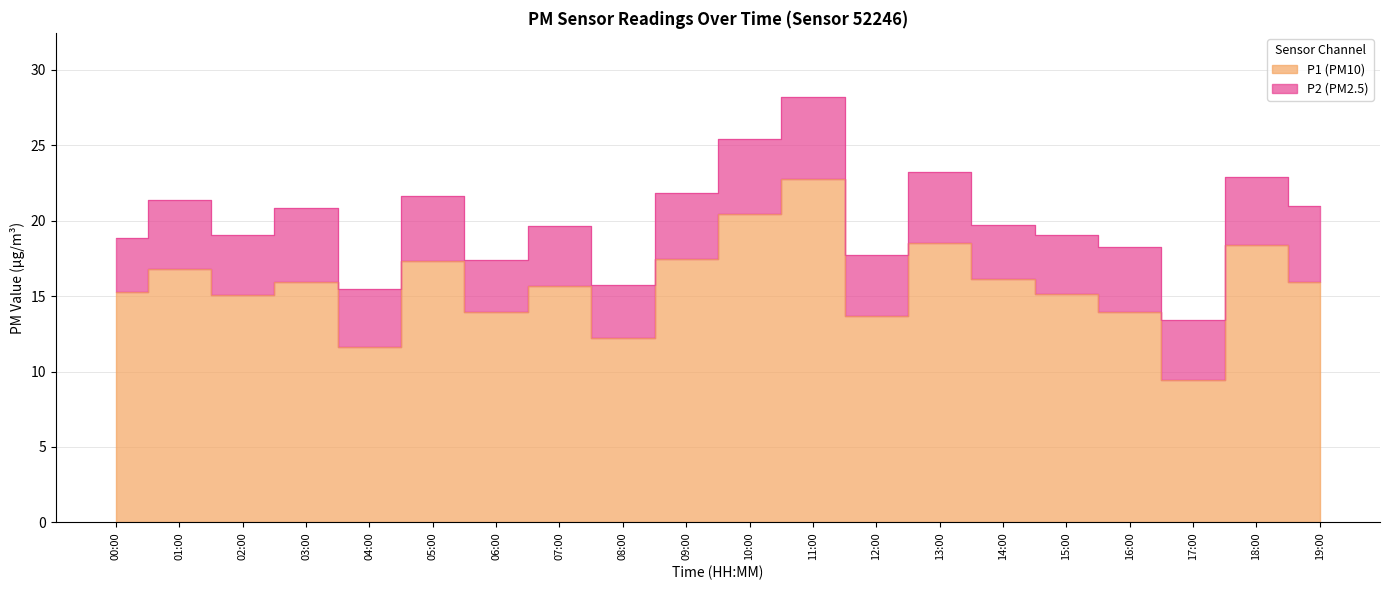

At which label does the data first exceed 15?

00:00